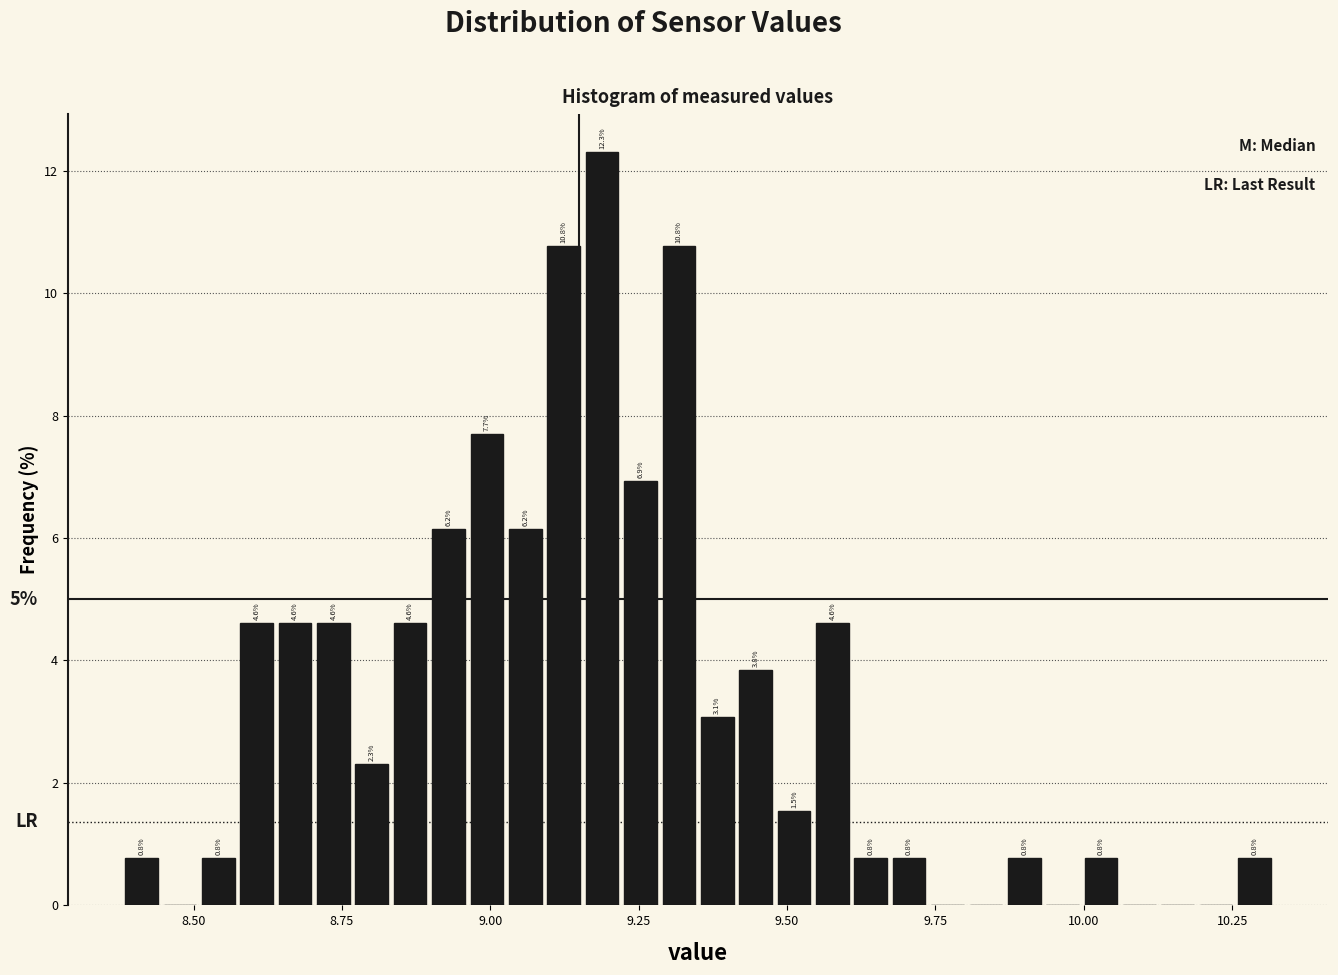

Read against the x-axis, roughly where is the centre of the tallest bar?

9.20